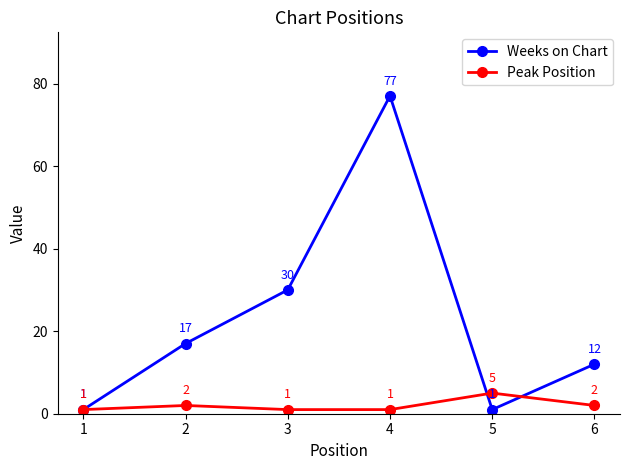

The value of Weeks on Chart at 5 is 1. True or false?

True